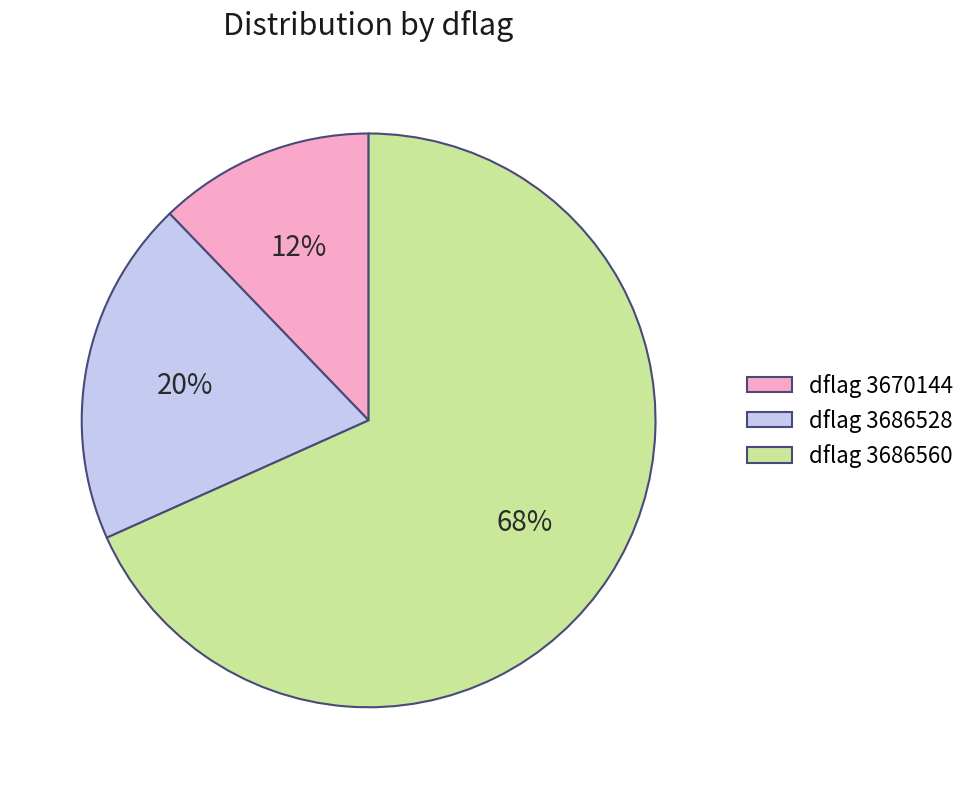

Is there a majority slice in this chart?

Yes